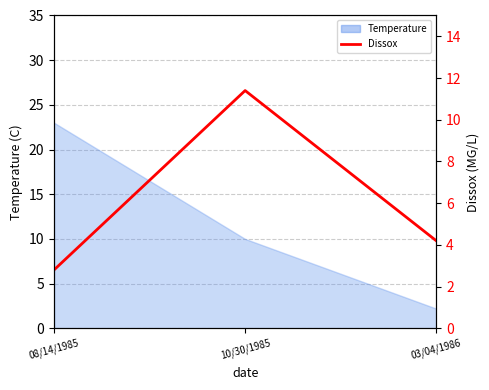

Approximately how many times larger is the value at 08/14/1985 compared to 03/04/1986?

0.7